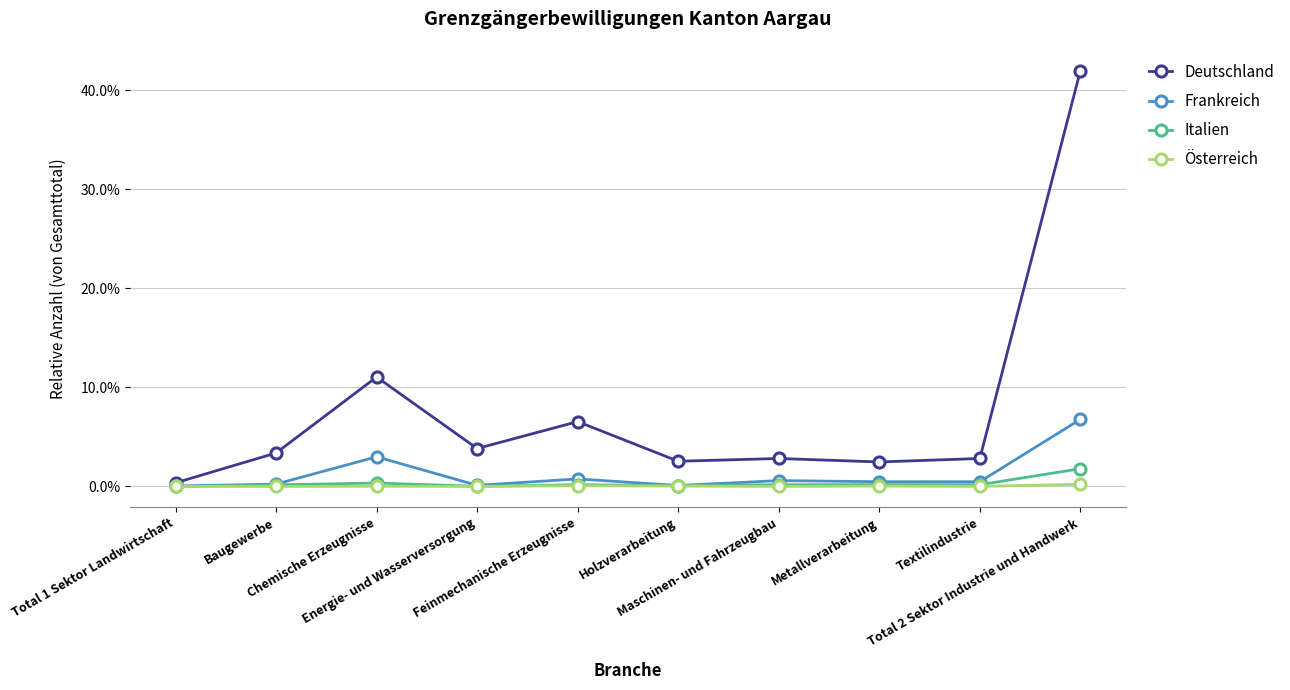

True or false: Frankreich and Österreich cross at least once.

False